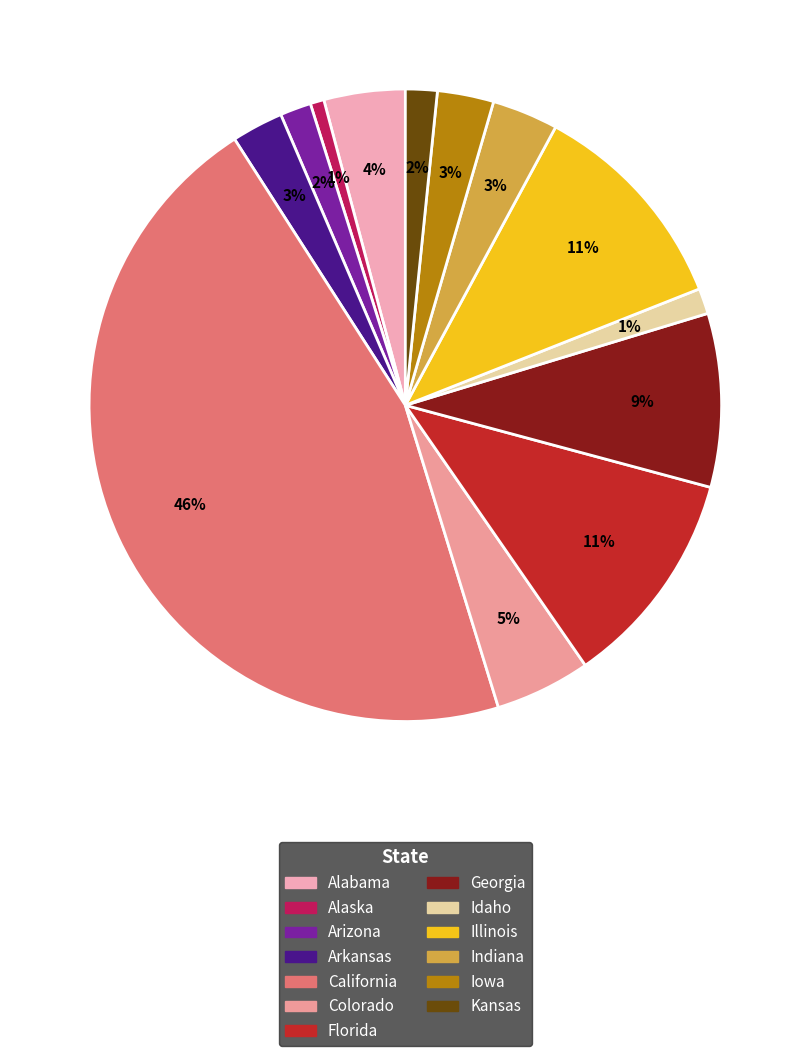

Does Colorado represent more than half of the total?

No